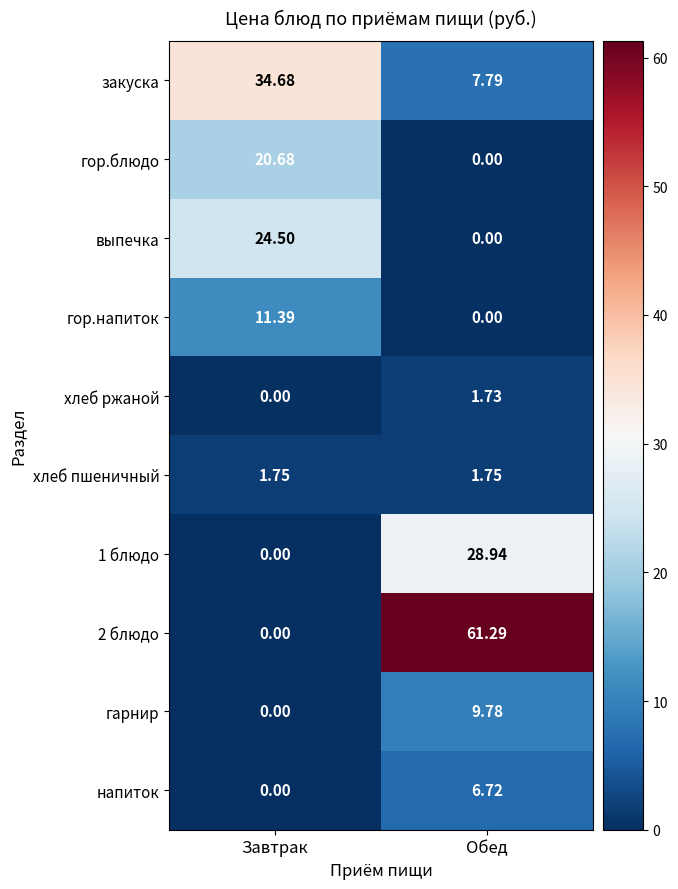

At which label is напиток closest to 3?

Завтрак